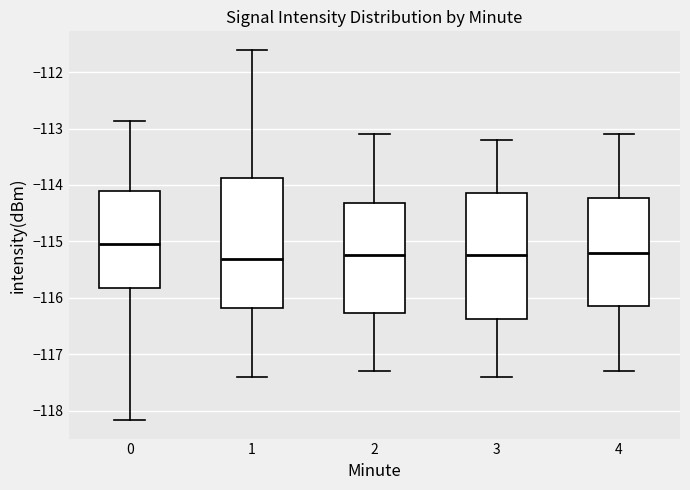

Where does the lower whisker of the box at x = 4 end on the y-axis? The values are not printed on the chart, so give them approximately, as read against the axis.

-117.3